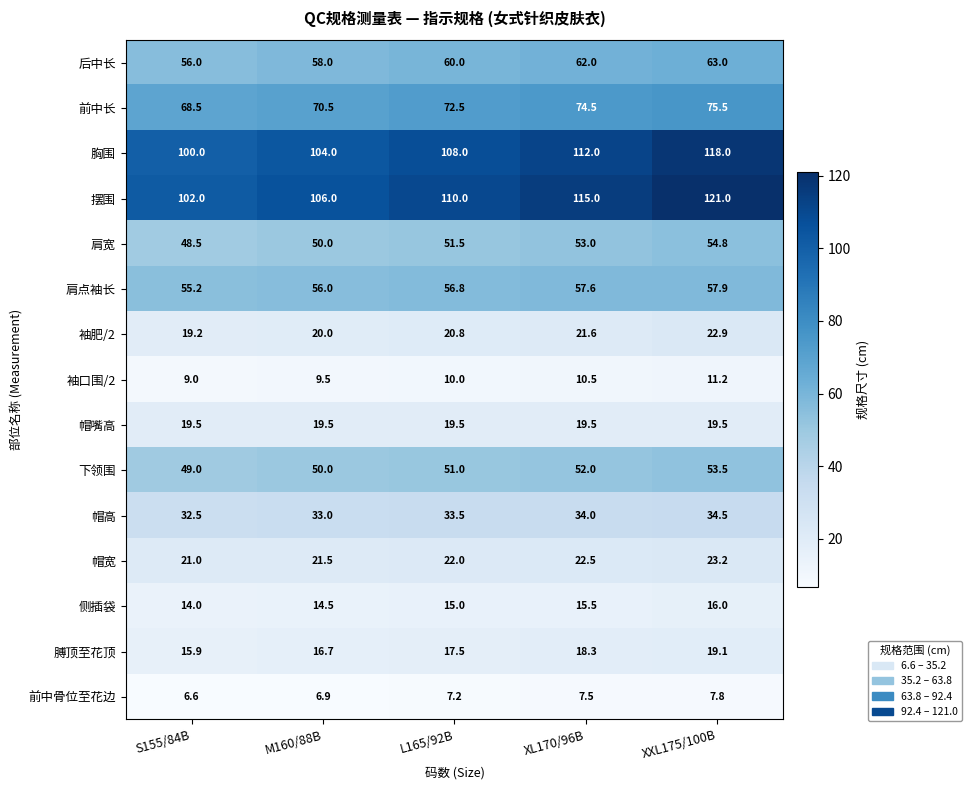

At which label does 肩宽 first exceed 51?

L165/92B